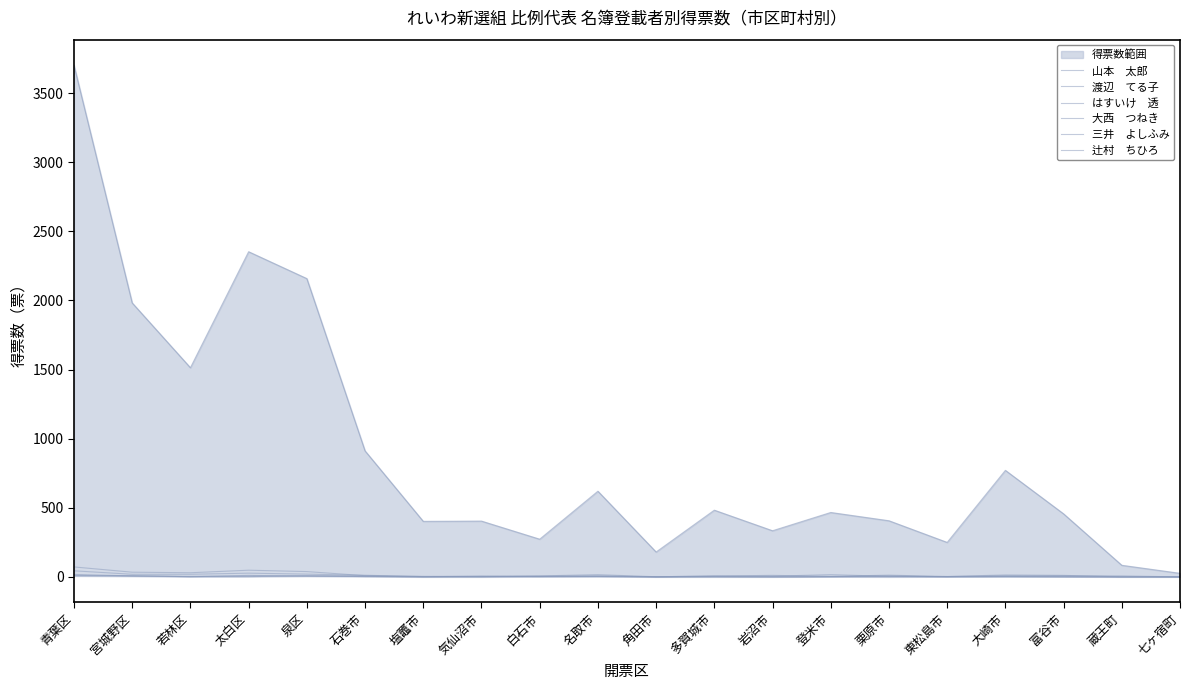

How many values in the 渡辺　てる子 series are below 3?

9